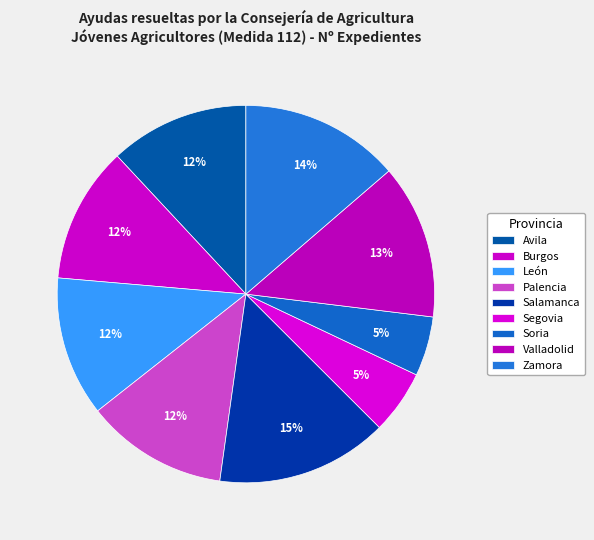

Count the number of slices in the pie.

9